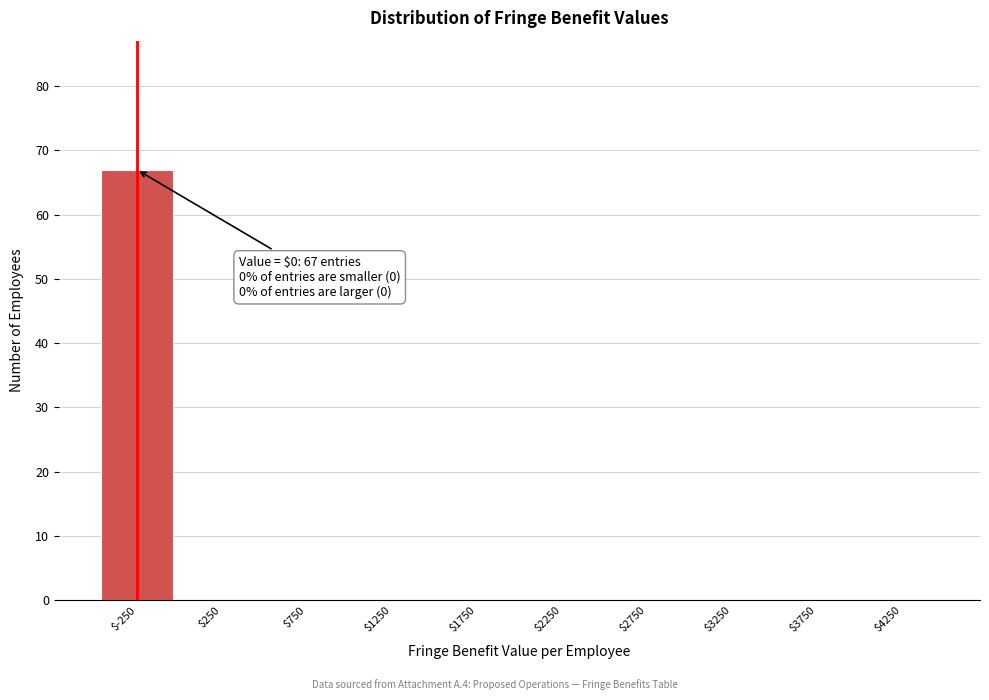

Which category has the highest value across all series?

$-250